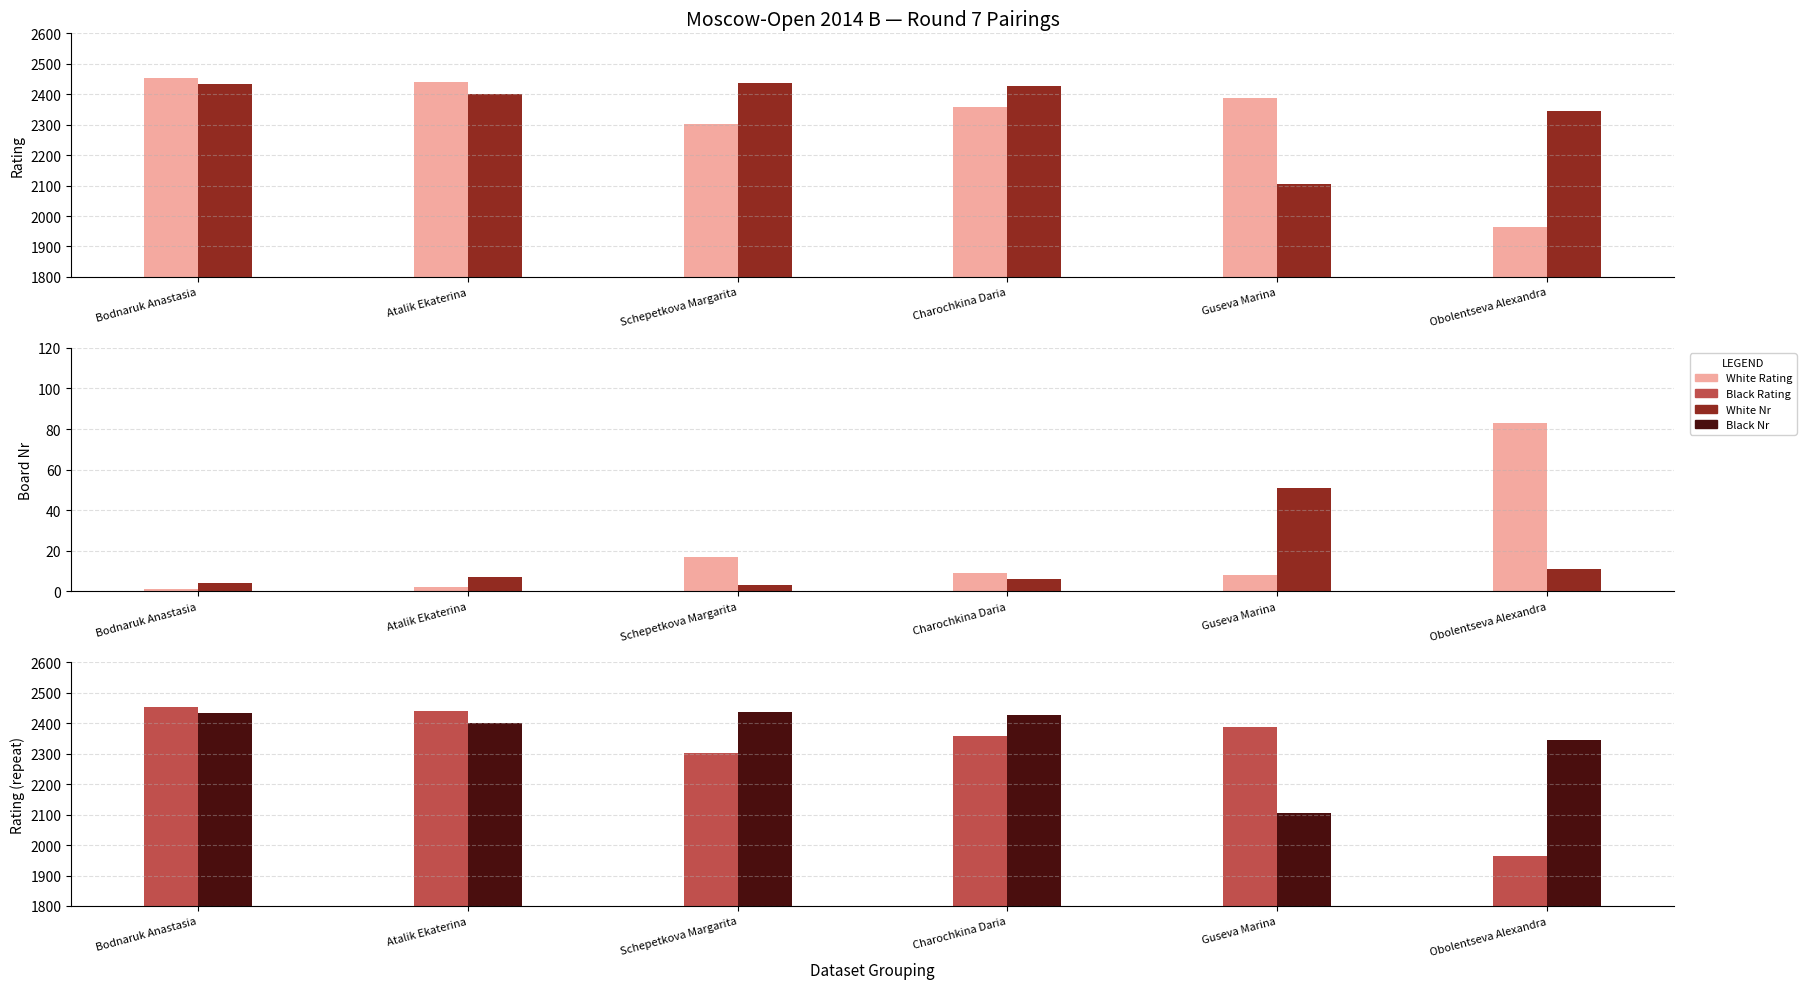

At which label does Black Nr first exceed 7?

Guseva Marina